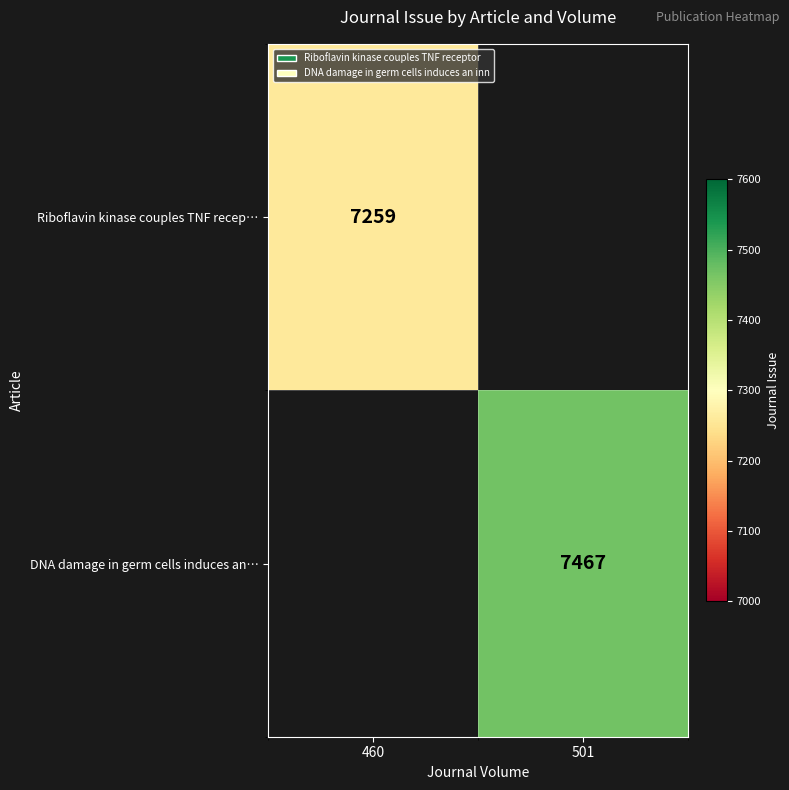

True or false: DNA damage in germ cells induces an… has a value of 2259 at 501.

False